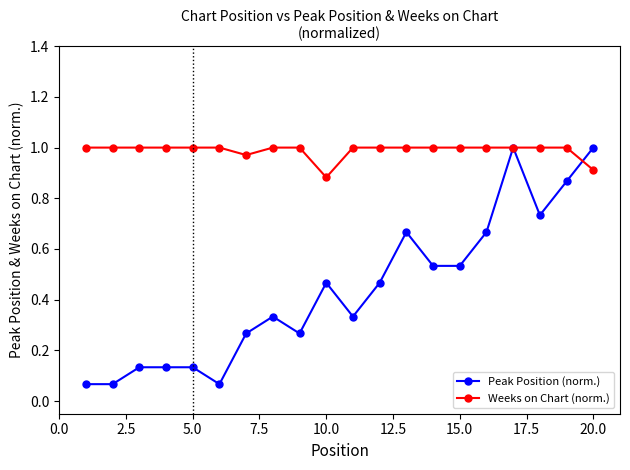

Does the chart have visible grid lines?

No